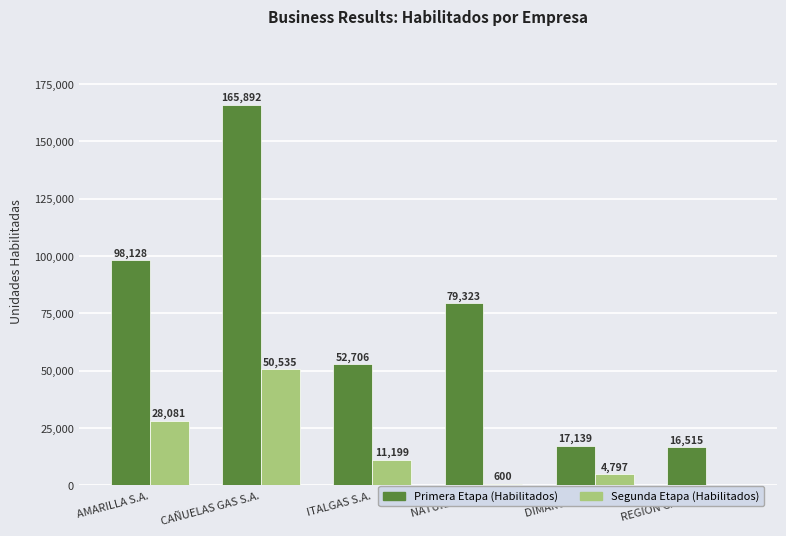

What is the difference between the Segunda Etapa (Habilitados) values at AMARILLA S.A. and CAÑUELAS GAS S.A.?

22454